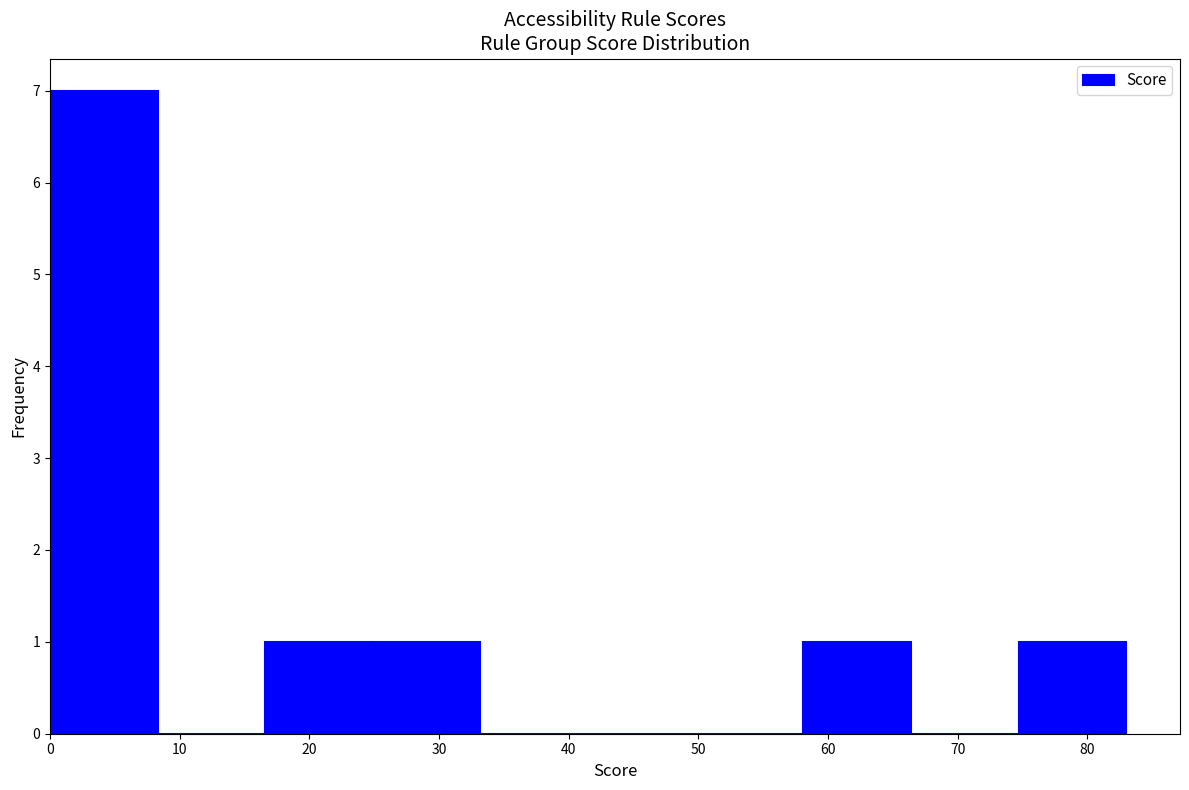

What is the height of the bar covering 74.7 to 83.0 on the x-axis? Neither the bar edges nor the heights are printed on the chart, so give them approximately, as read against the axes.

1